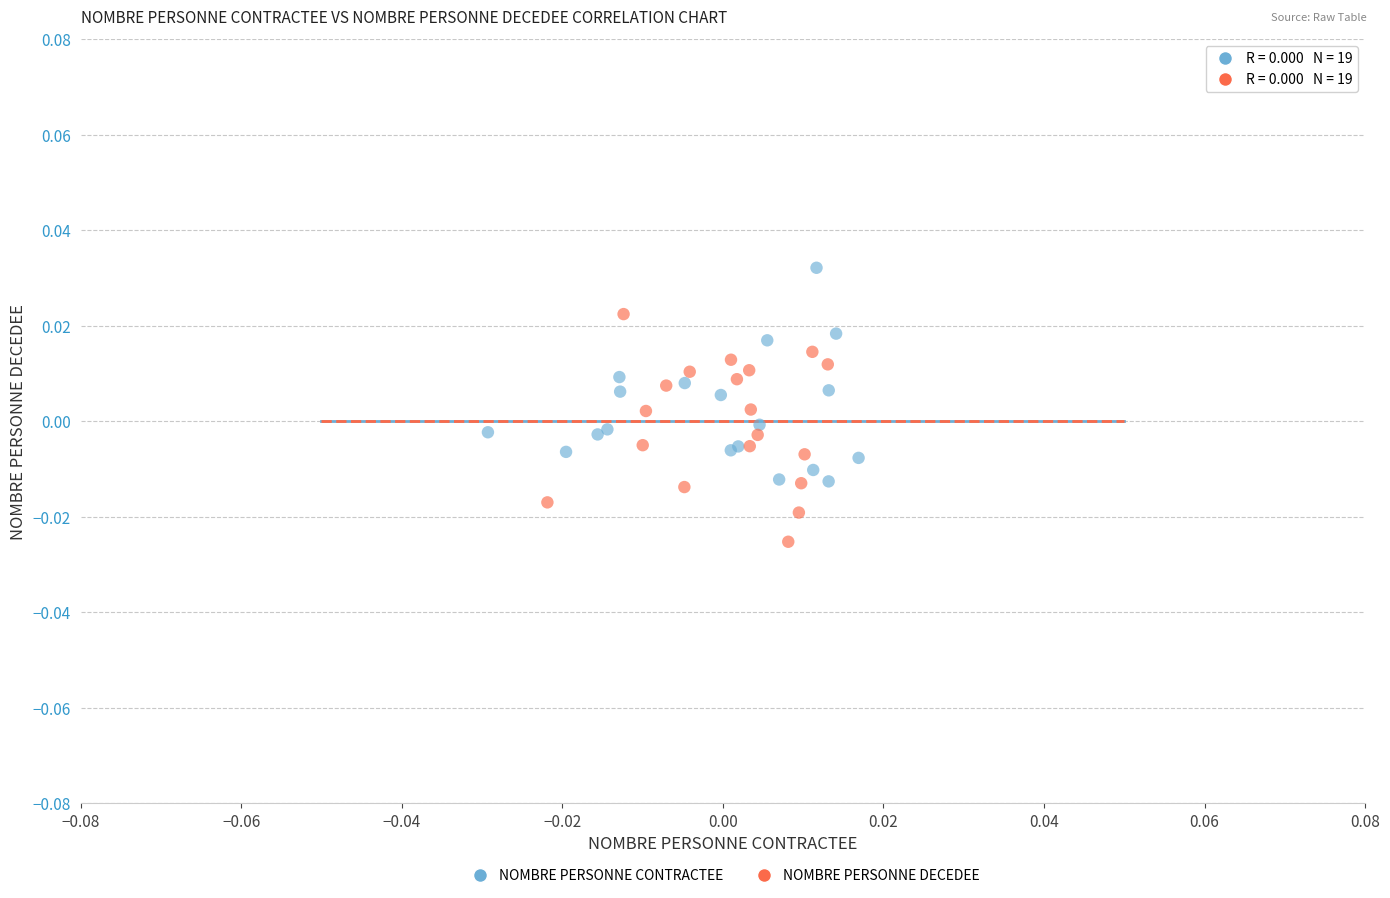

Which series contains the lowest Y value?

NOMBRE PERSONNE DECEDEE